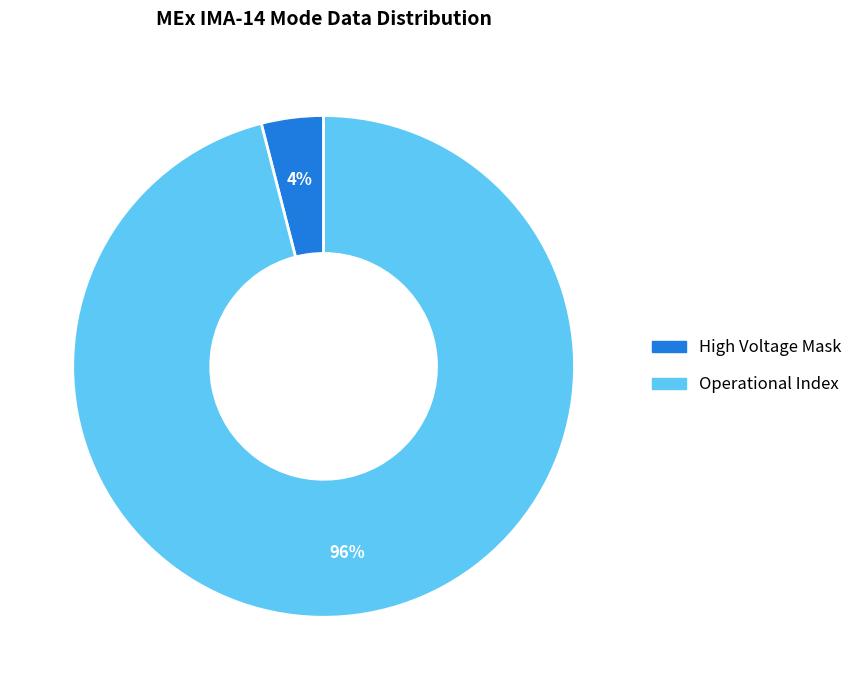

Which slice is the smallest?

High Voltage Mask